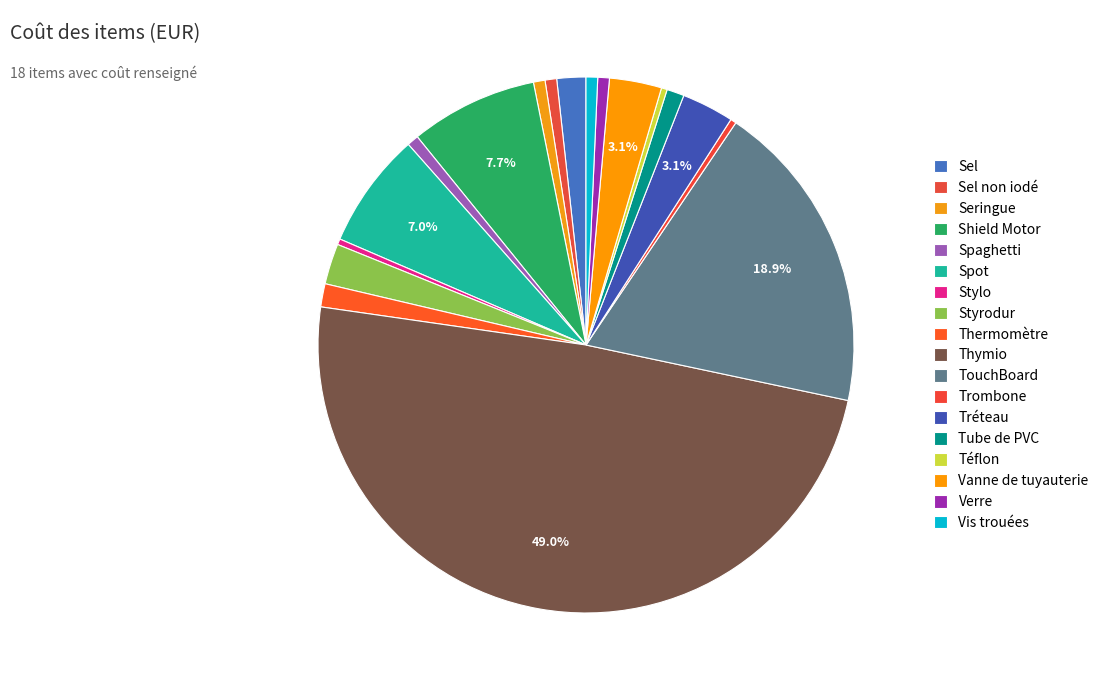

The Verre slice represents 1% of the pie. True or false?

True